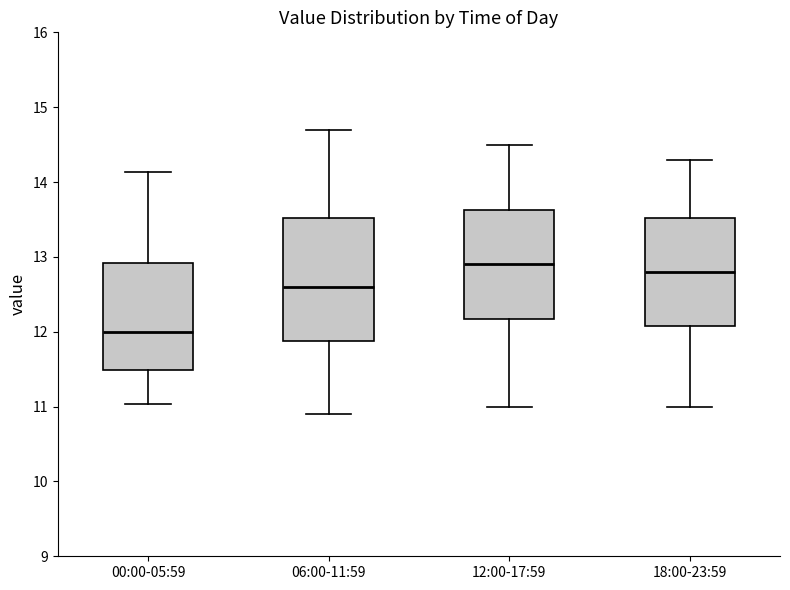

Reading left to right, read every box against the y-axis: the position of its median line, the range the box covers, and the ends of its whiskers. The values are not printed on the chart, so give them approximately, as read against the axis.

00:00-05:59: median 12.0, box 11.5 to 12.9, whiskers 11.0 to 14.1
06:00-11:59: median 12.6, box 11.9 to 13.5, whiskers 10.9 to 14.7
12:00-17:59: median 12.9, box 12.2 to 13.6, whiskers 11.0 to 14.5
18:00-23:59: median 12.8, box 12.1 to 13.5, whiskers 11.0 to 14.3